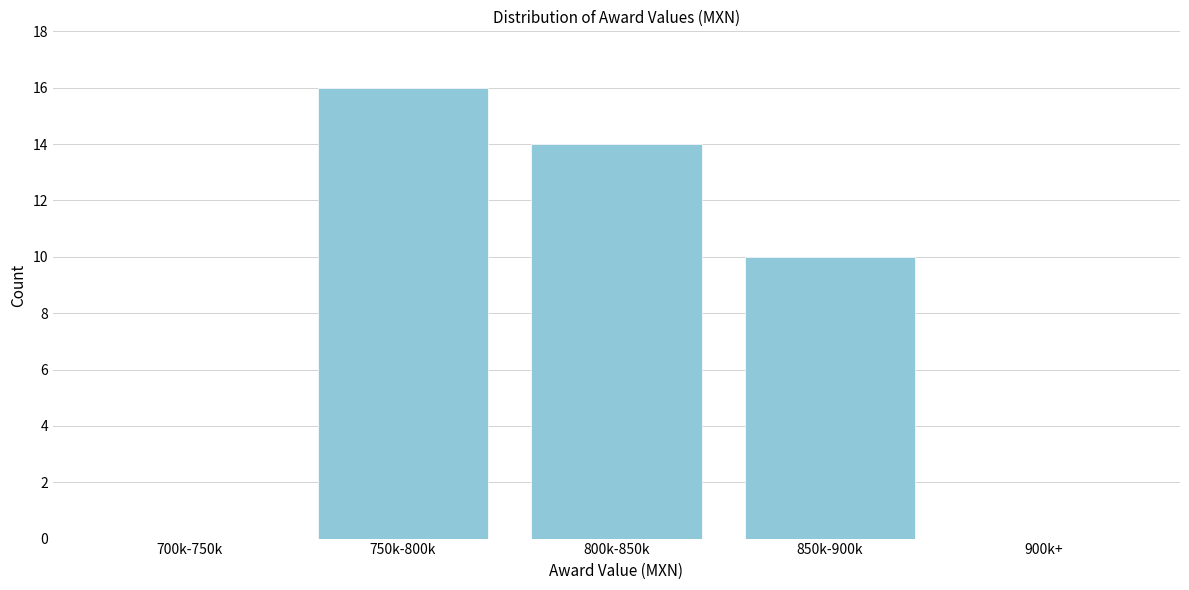

Reading left to right, transcribe all the data shown in this chart.

700k-750k=0	750k-800k=16	800k-850k=14	850k-900k=10	900k+=0